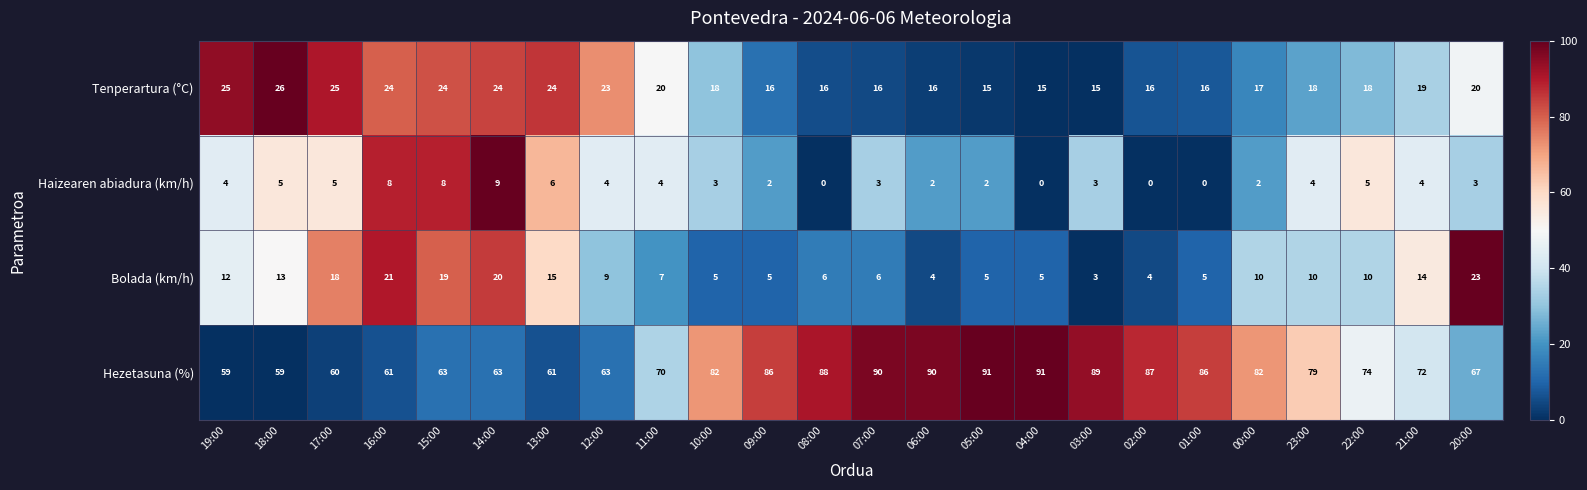

How many data points does each series have?

24